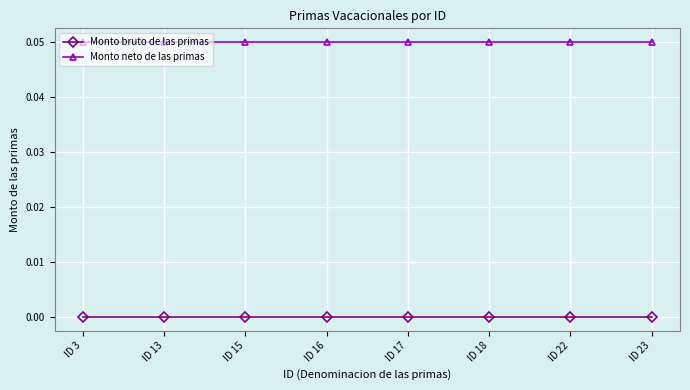

What is the value of the Monto neto de las primas point at the 4th from the left?

0.1